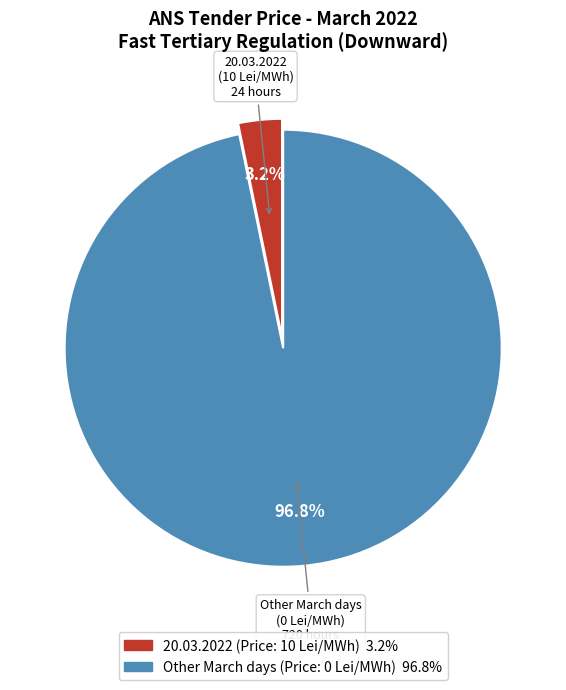

Does any single category account for the majority?

Yes